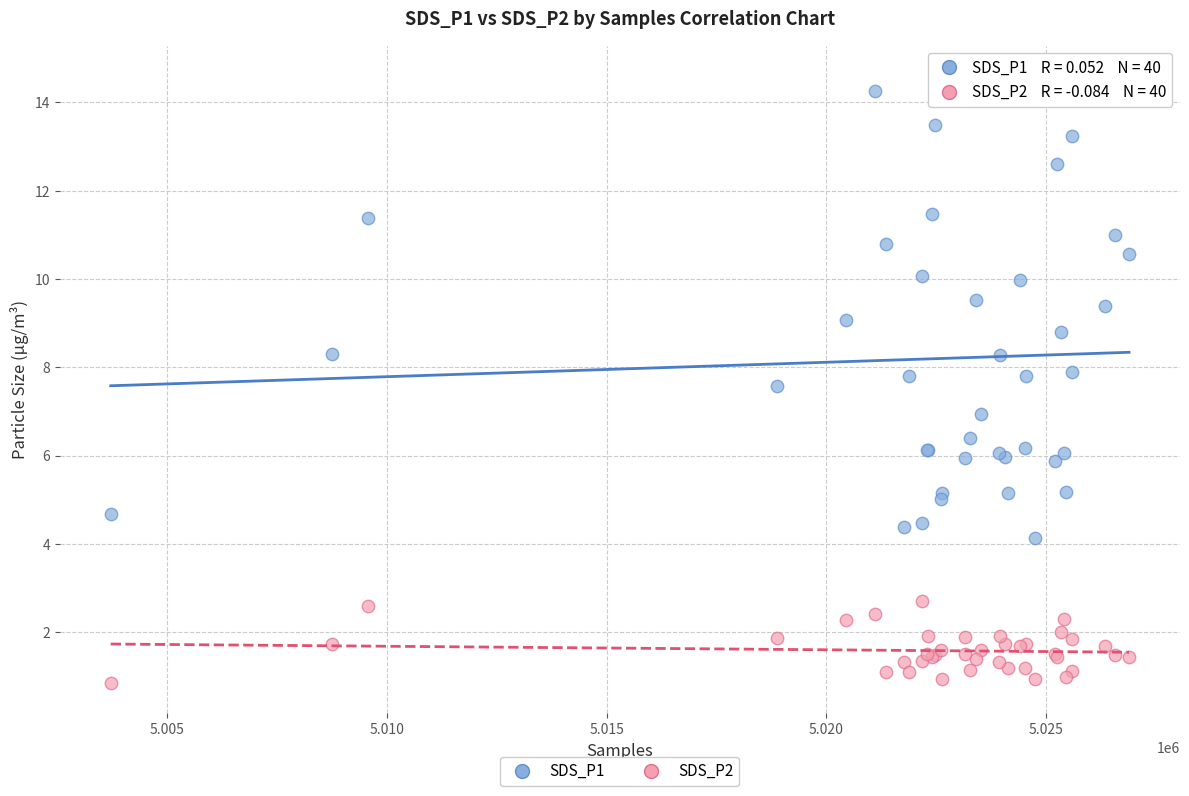

Which series reaches the minimum Y coordinate?

SDS_P2